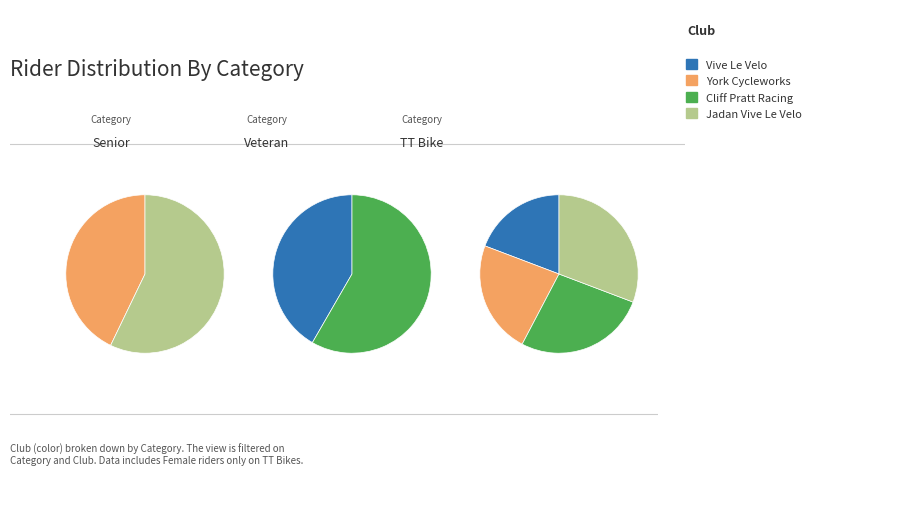

Approximately how many times larger is the value at Jadan Vive Le Velo compared to York Cycleworks?

1.3